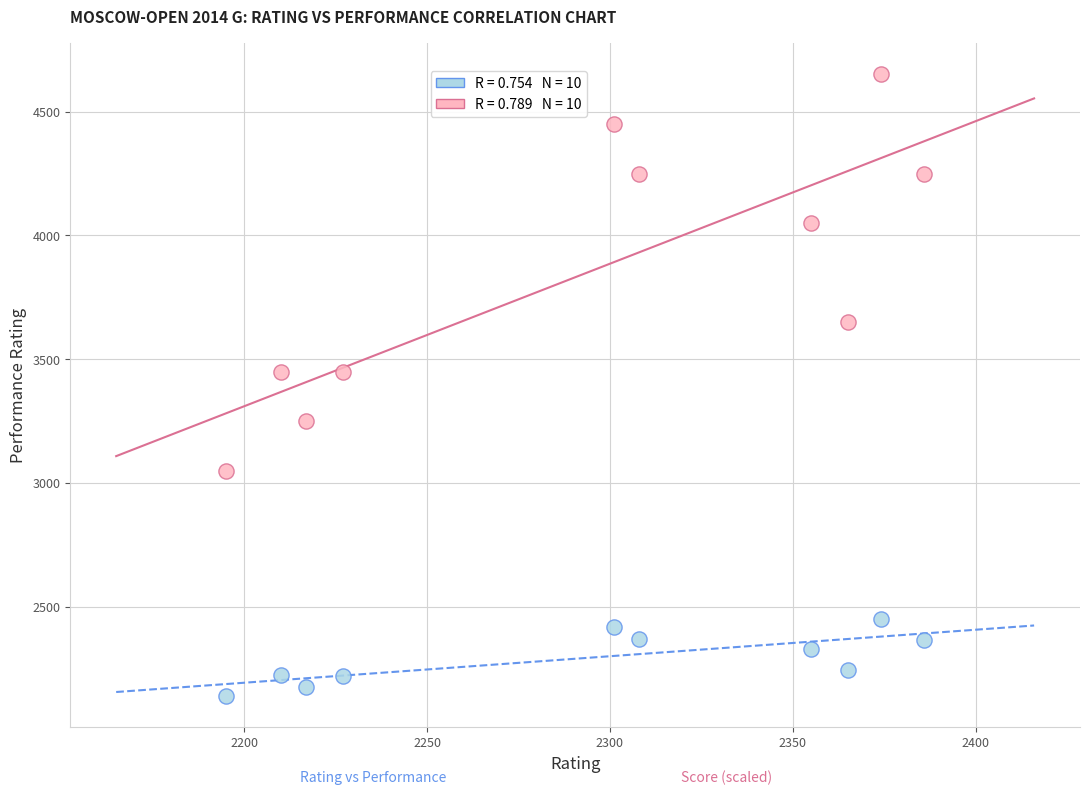

Across all data points, what is the range of Y values (max minus min)?

2511